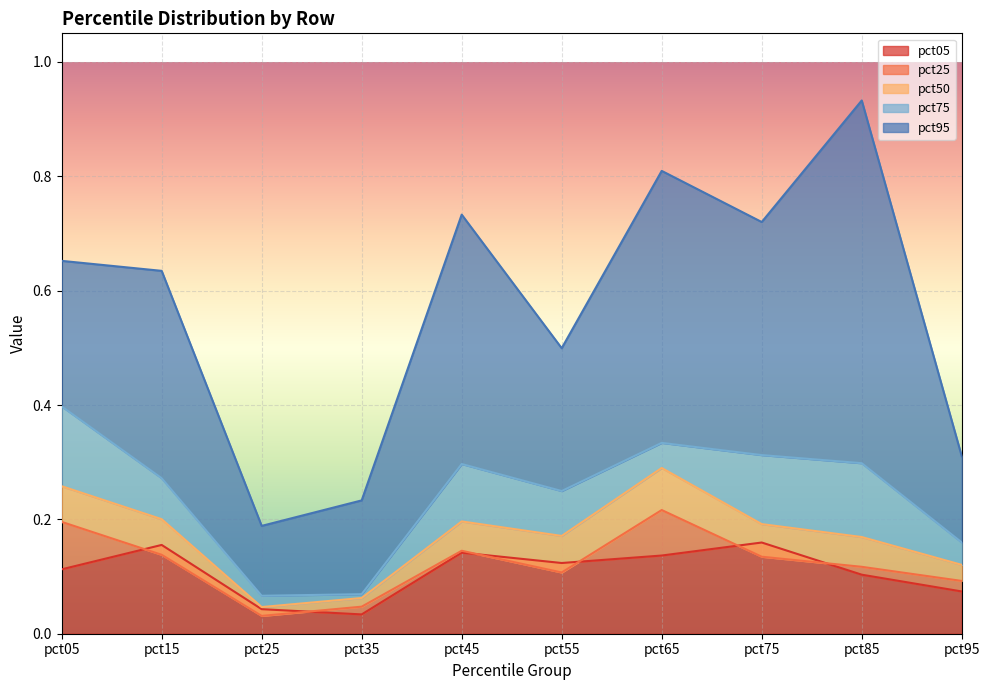

How many series are shown in this chart?

5